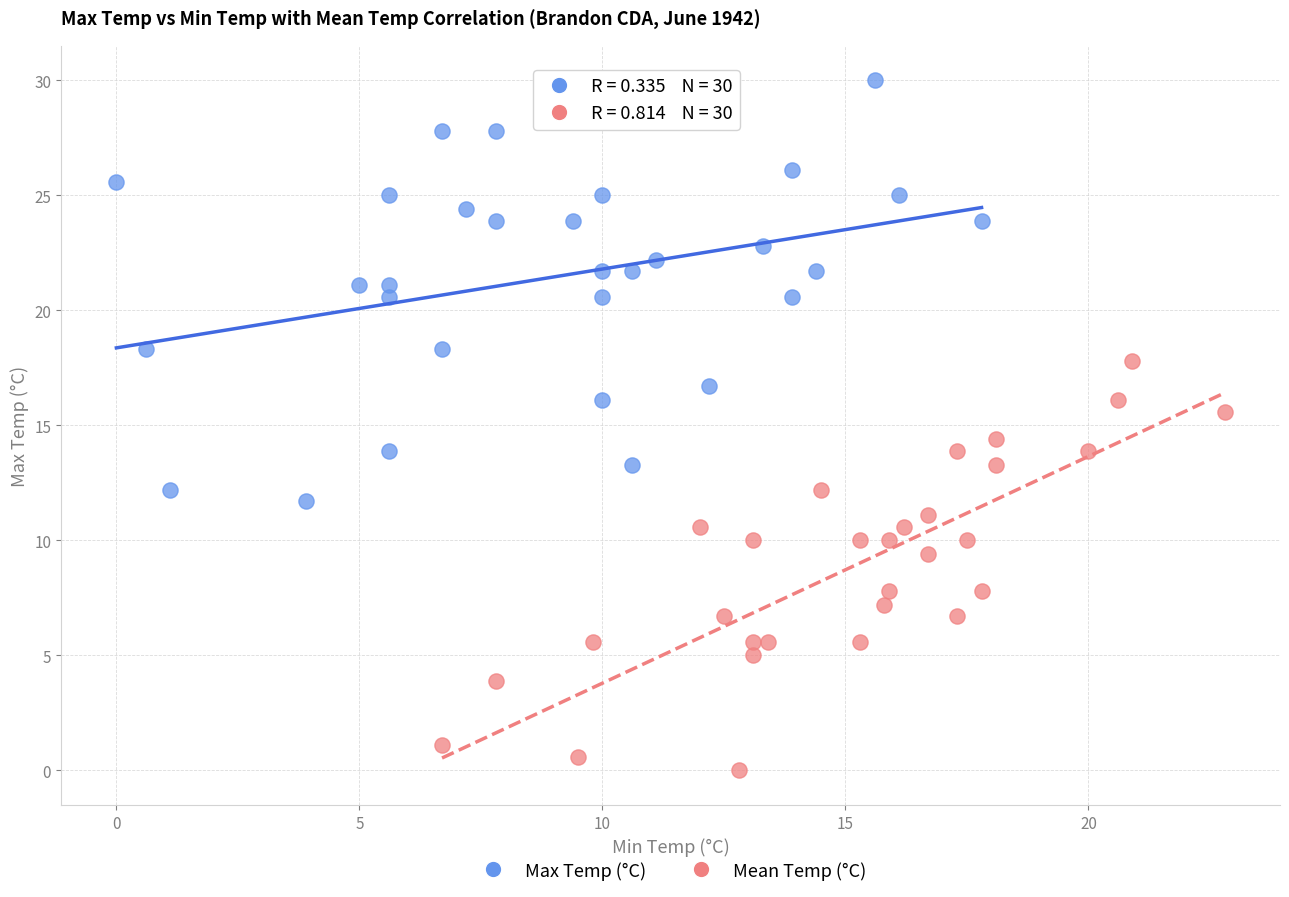

Which series contains the highest Y value?

Max Temp (°C)